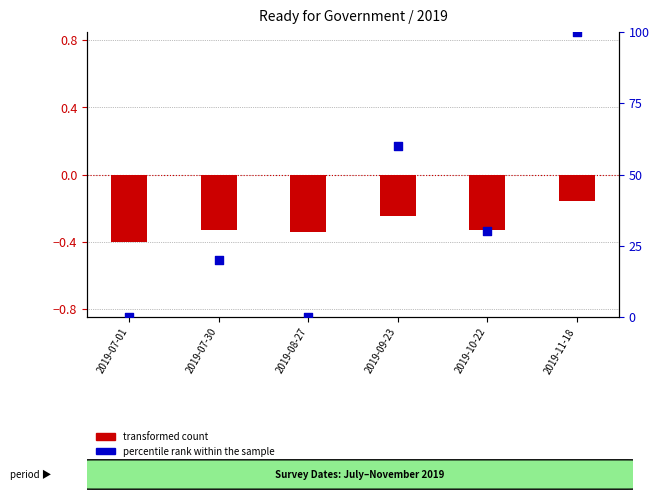

Which series contains the lowest Y value?

transformed count